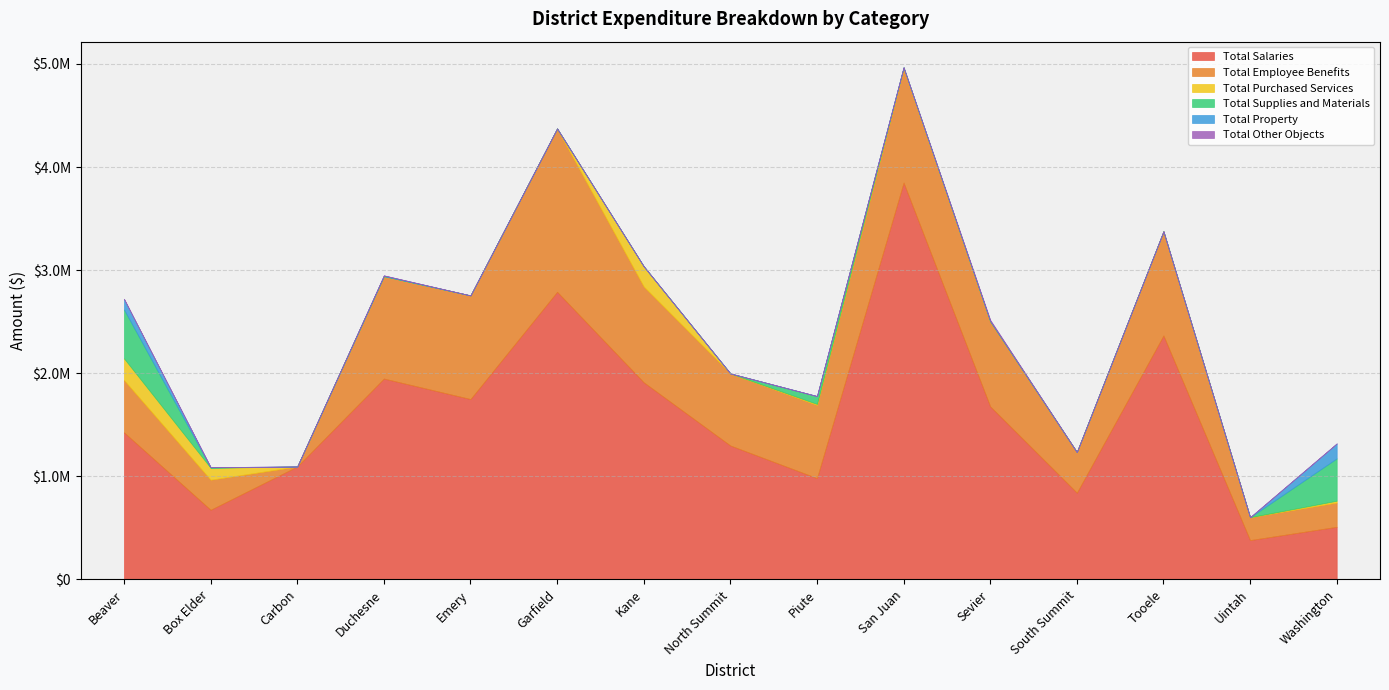

What is the minimum value for Total Salaries?

382124.5